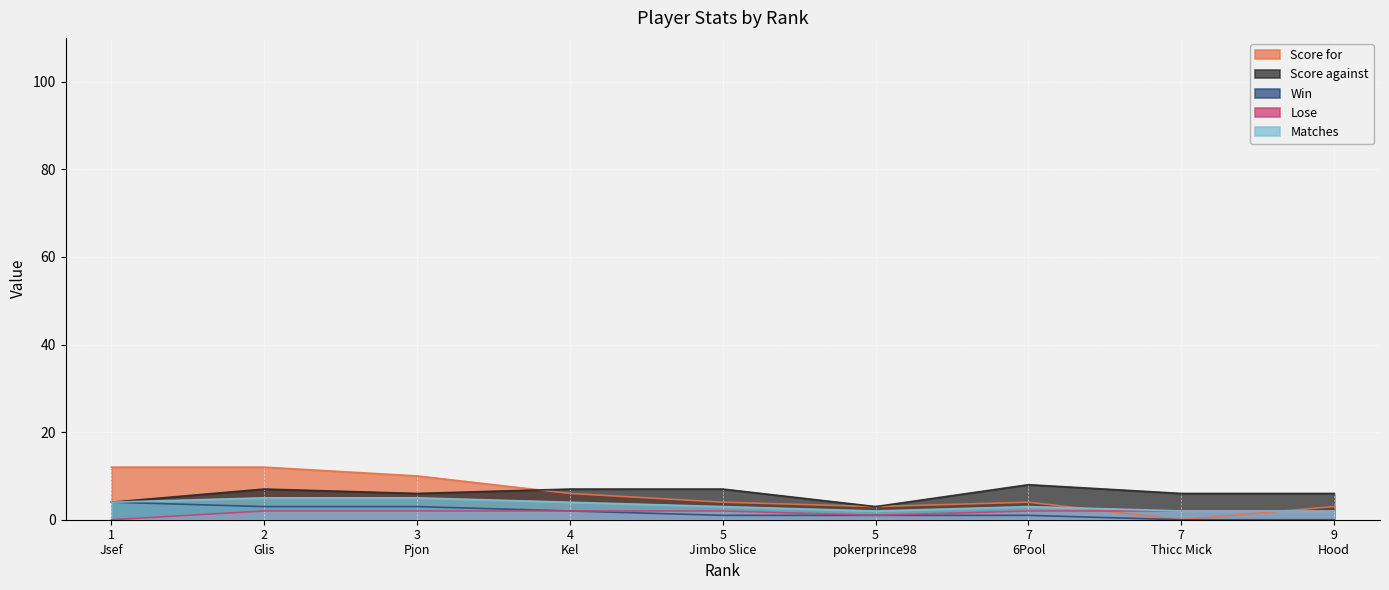

What is the total value across all series at 5?

17